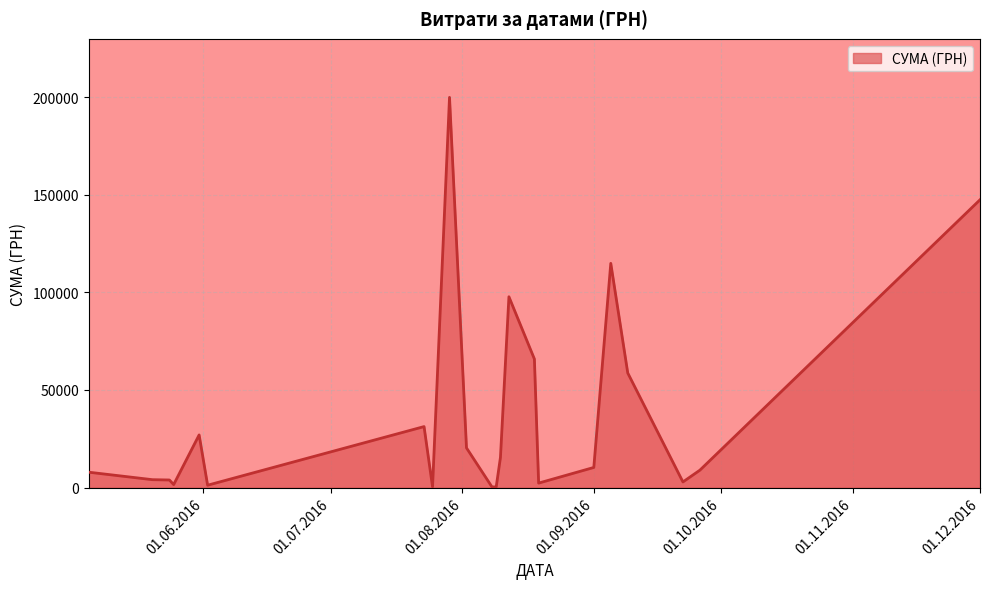

What is the maximum value shown in the chart?

199990.0